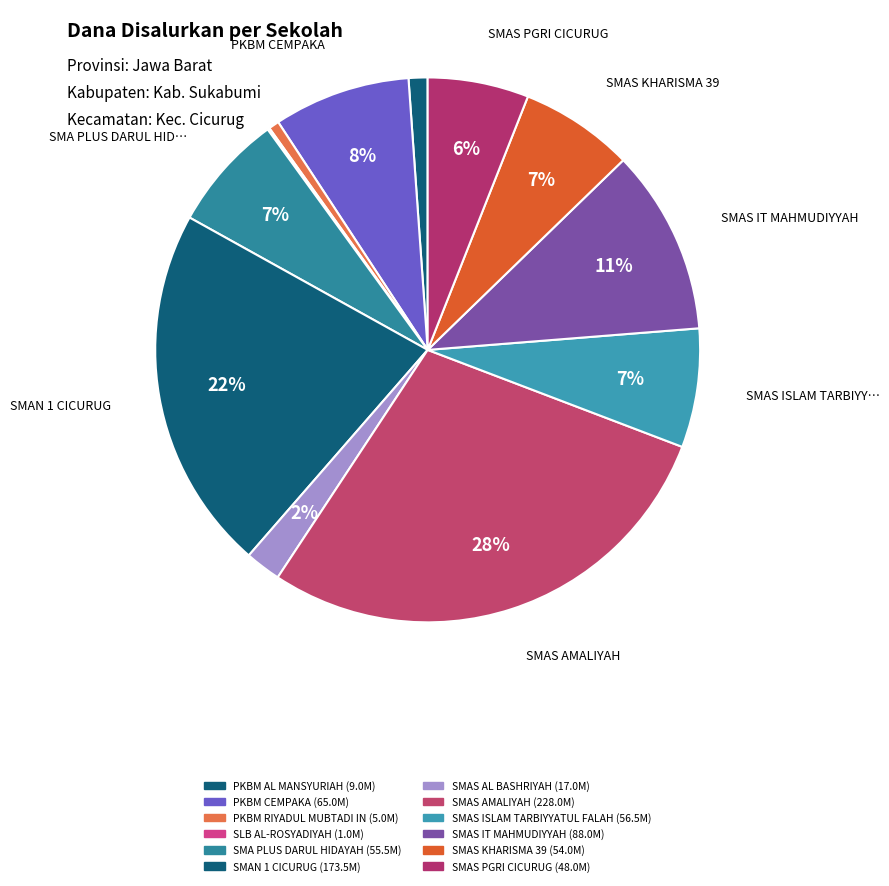

What is the change in value from PKBM CEMPAKA to SMAS KHARISMA 39?

-11000000